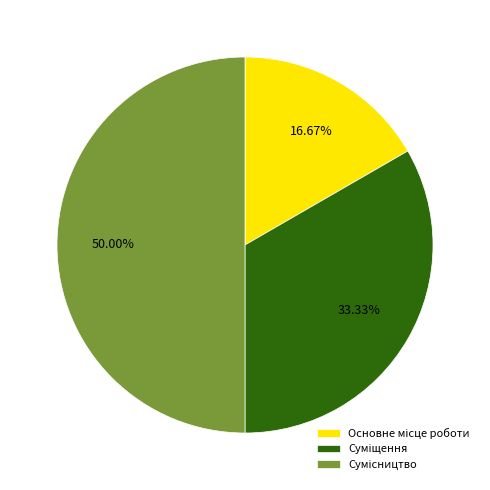

To the nearest percent, what is the difference between the Основне місце роботи and Сумісництво slice percentages?

33%